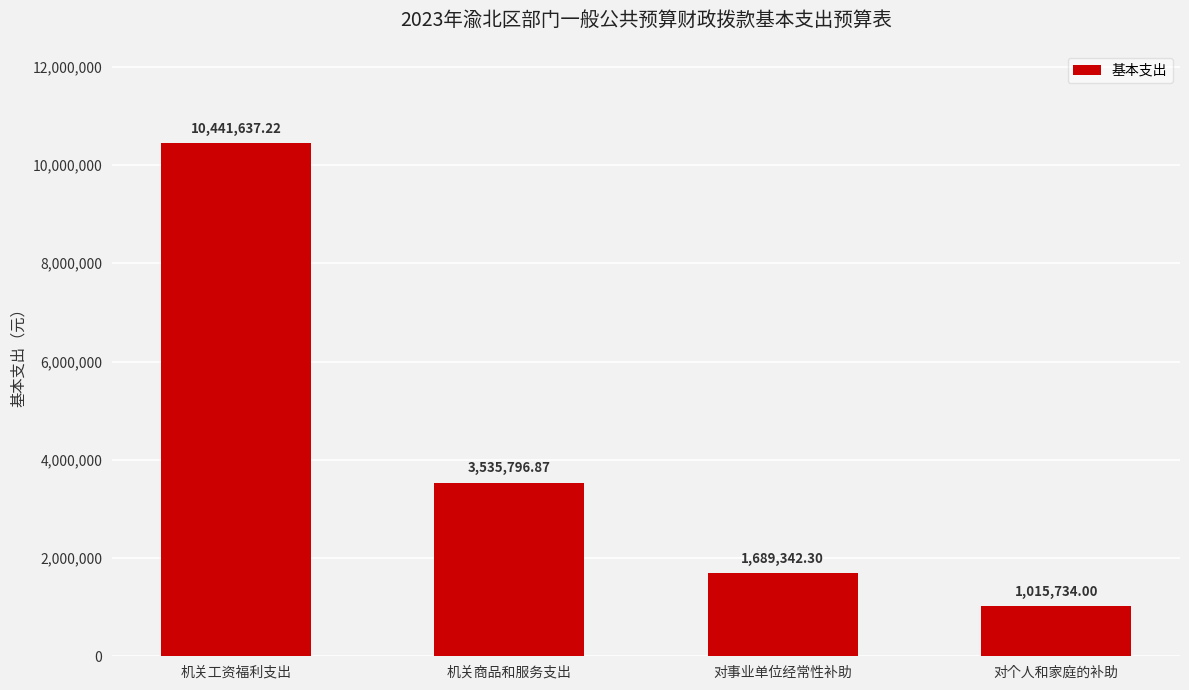

What is the average value?

4170627.6